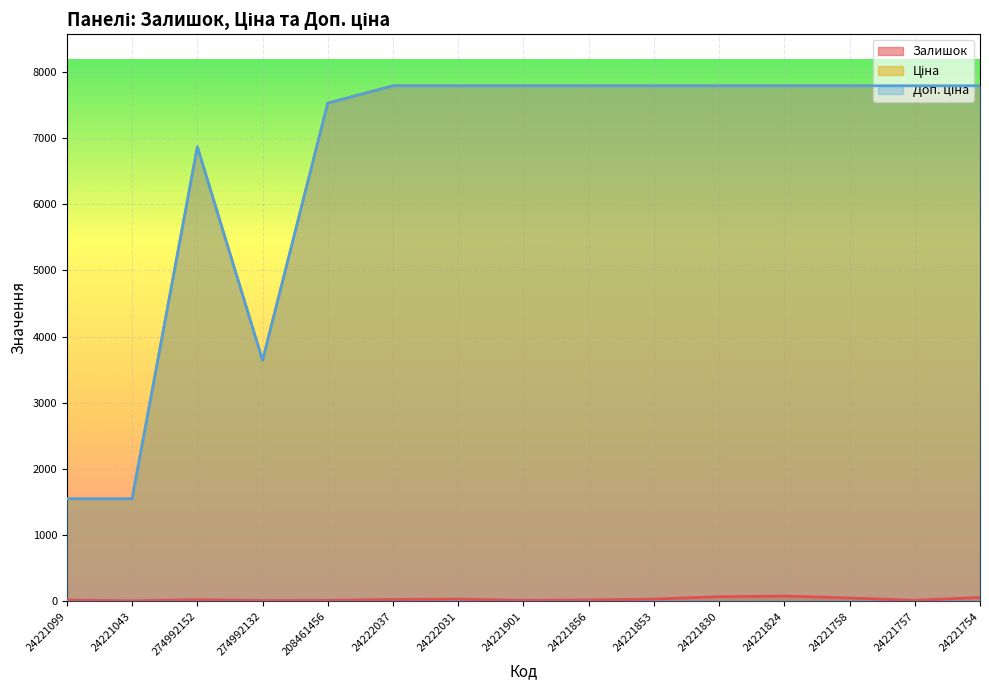

How many distinct data groups are displayed?

3